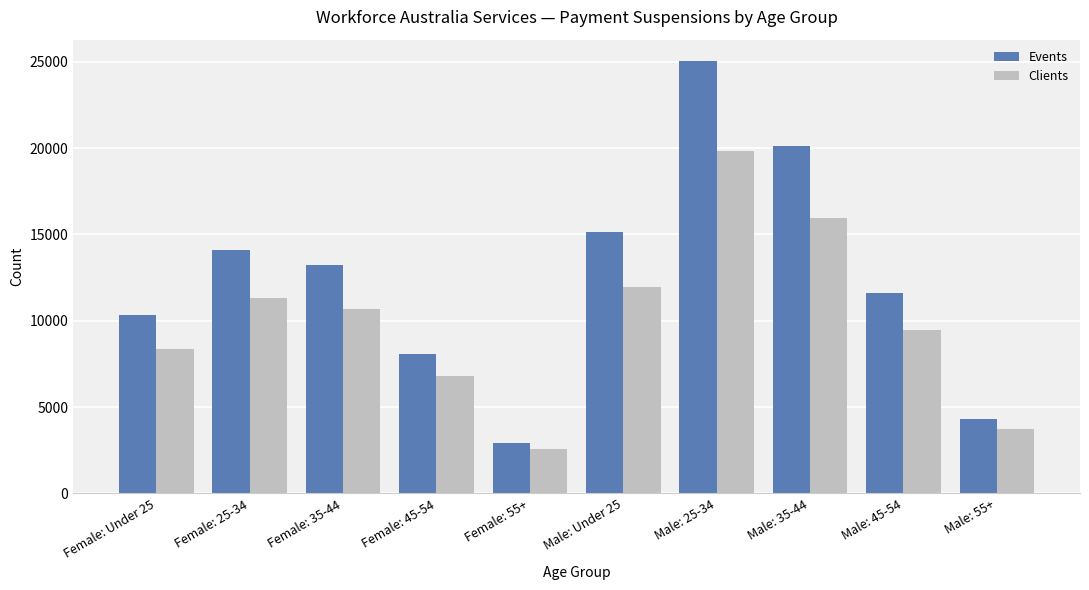

What is the spread (max minus min) of values at Female: 35-44?

2515